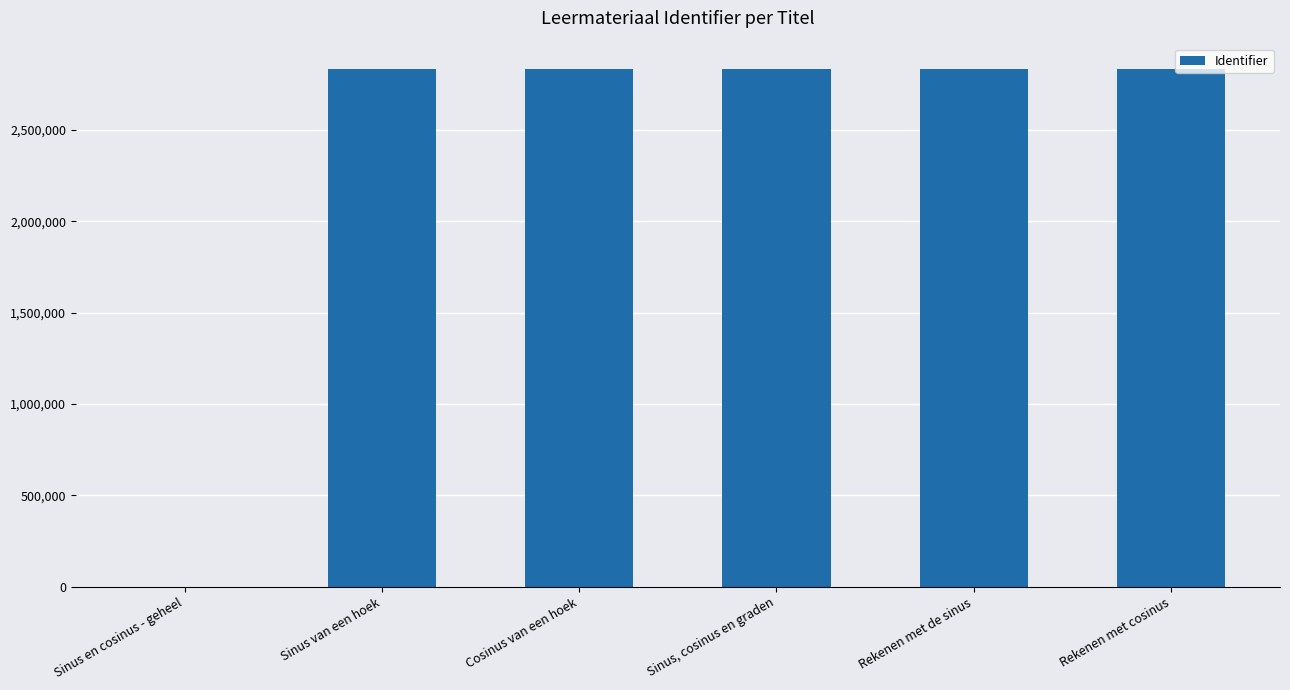

Approximately how many times larger is the value at Cosinus van een hoek compared to Sinus van een hoek?

1.0